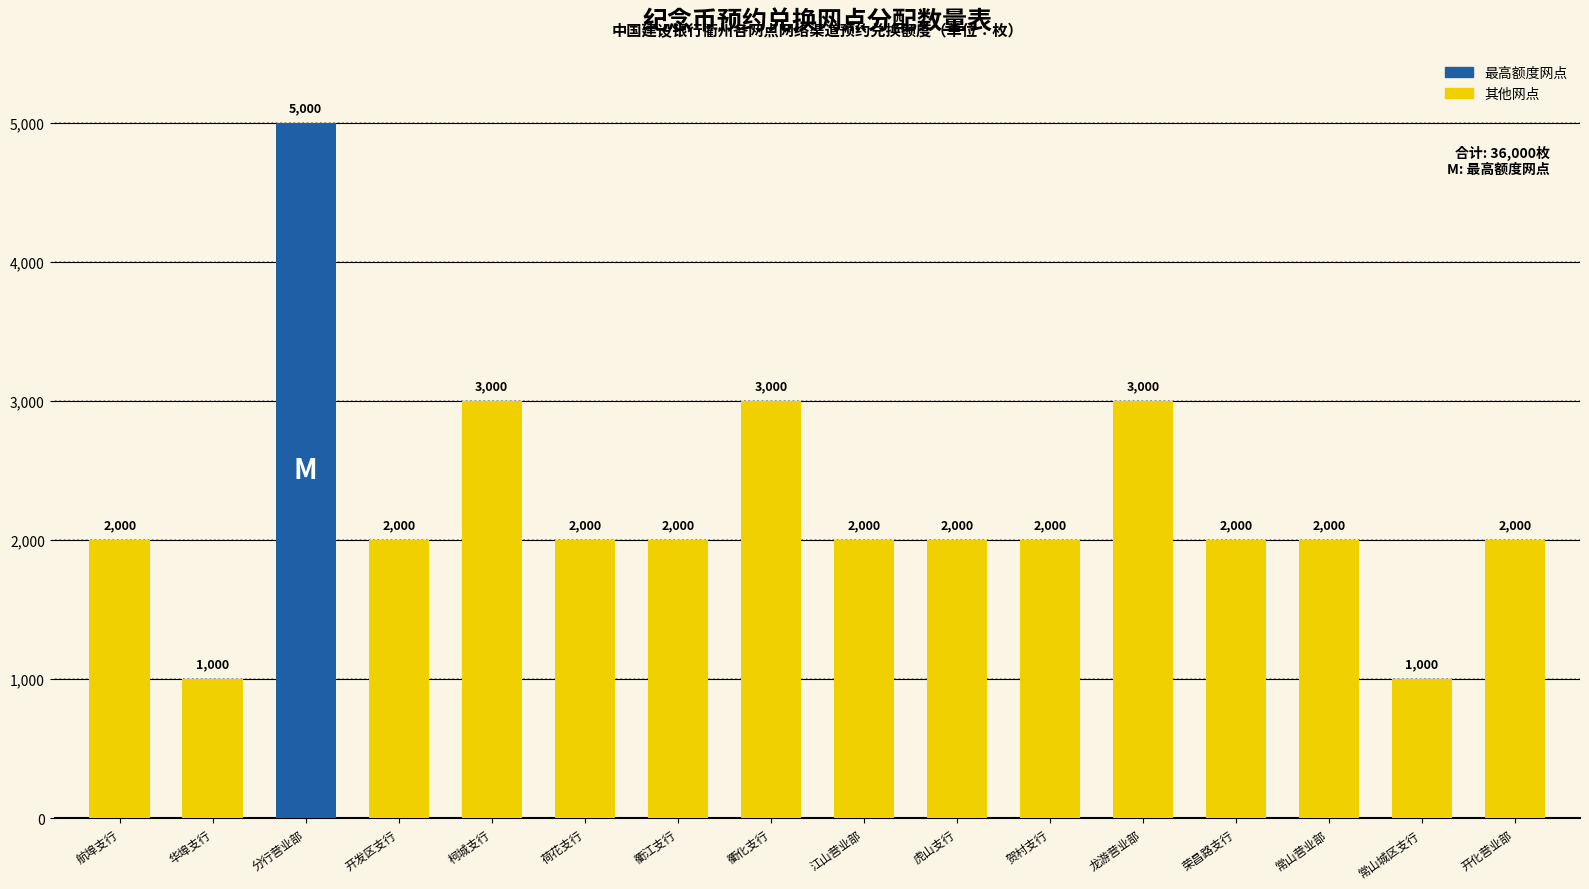

Does the chart contain any negative values?

No